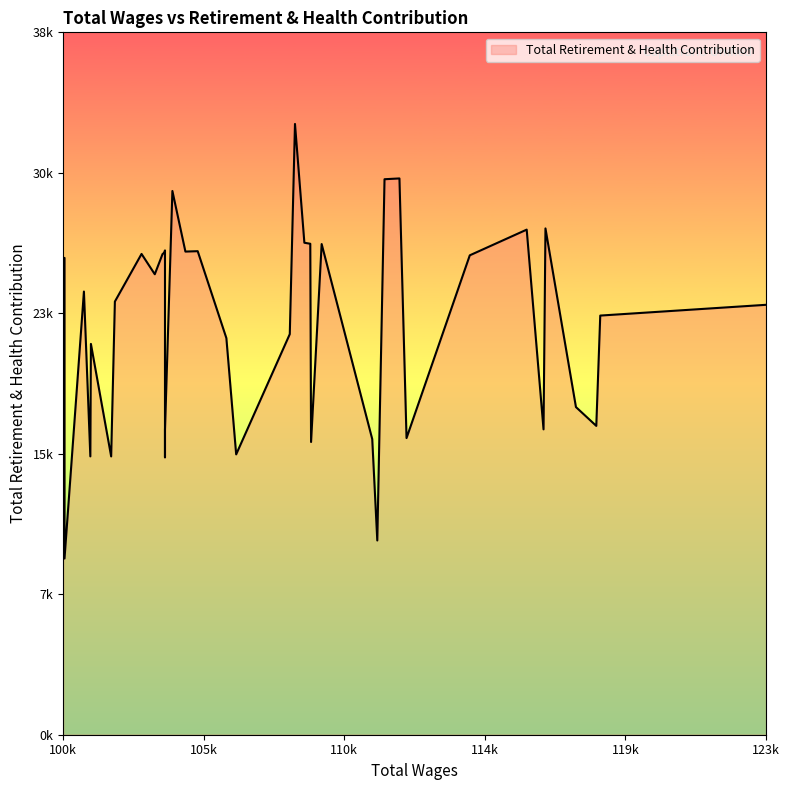

True or false: the data shows 10605 at 111141.0.

True